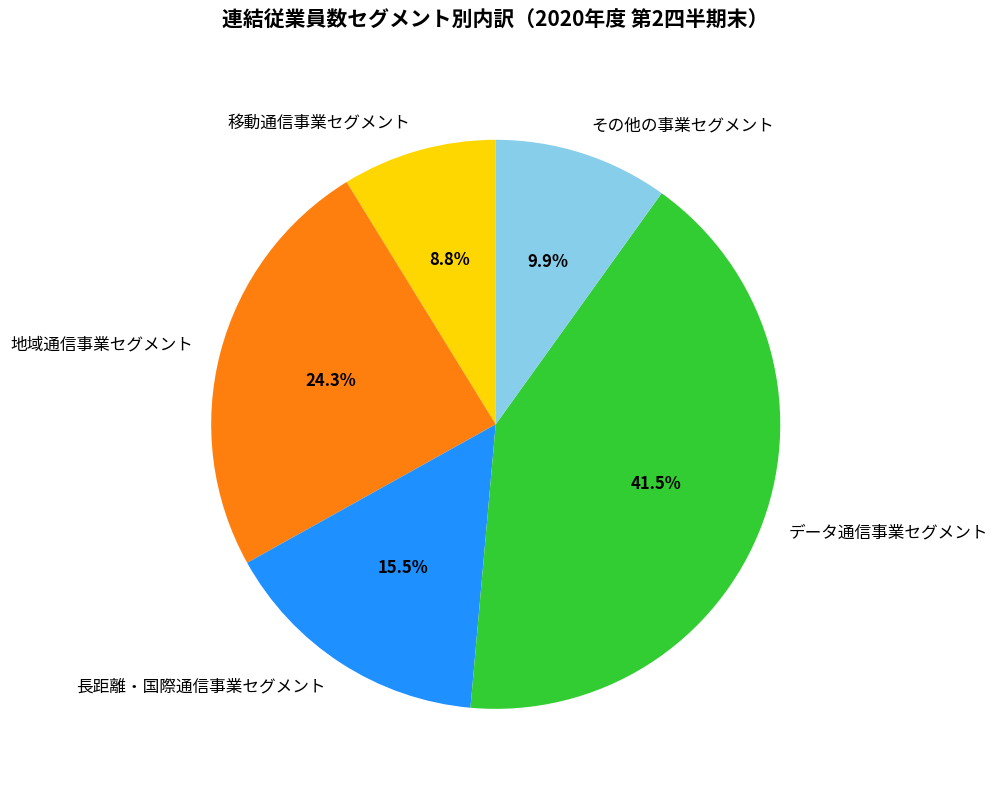

Which category has the smallest portion of the pie?

移動通信事業セグメント